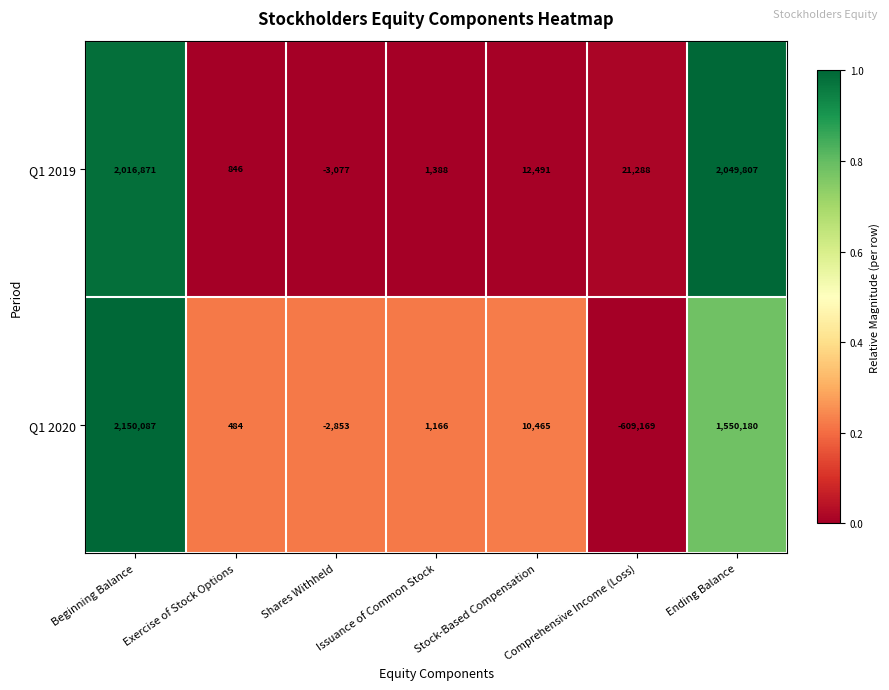

Which category has the highest value in the Q1 2020 series?

Beginning Balance